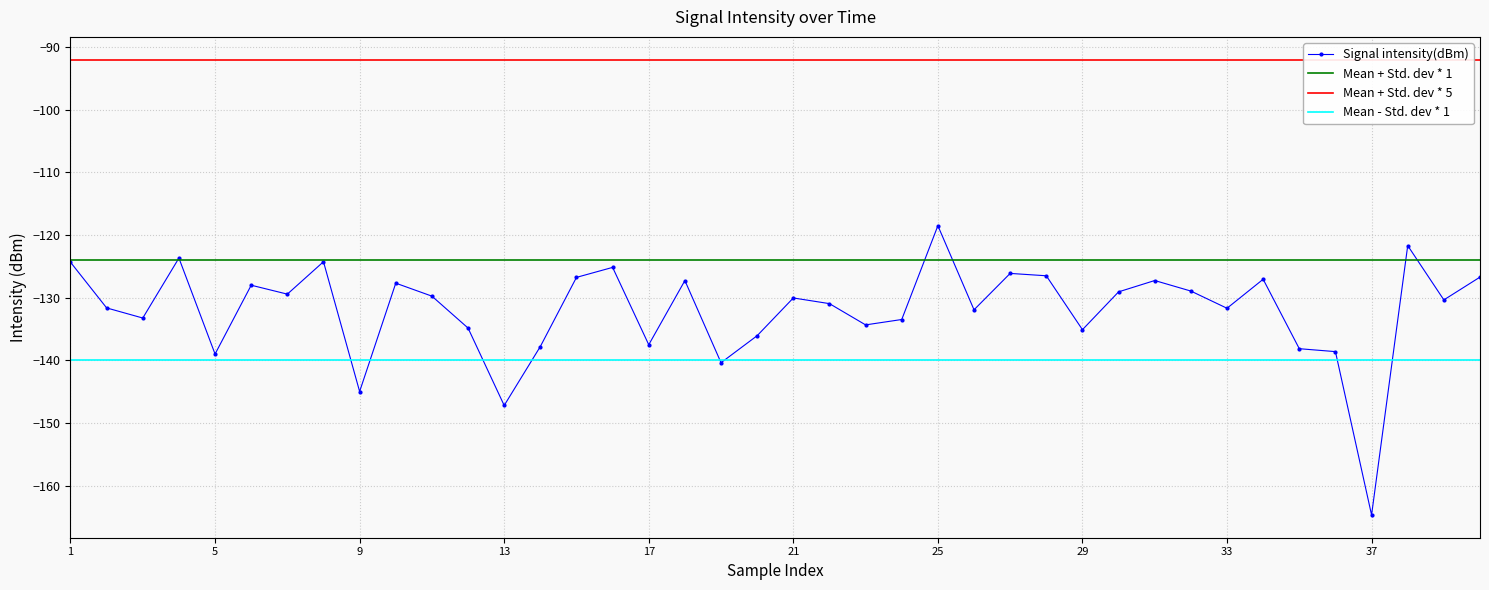

What is the average value?

-132.0